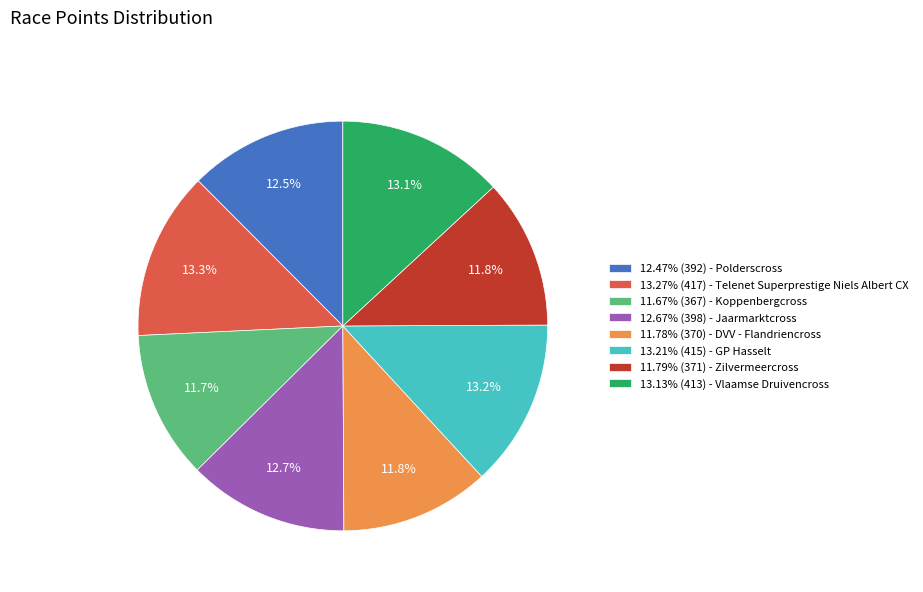

What is the ratio of the value at 11.67% (367) - Koppenbergcross to the value at 13.21% (415) - GP Hasselt?

0.9